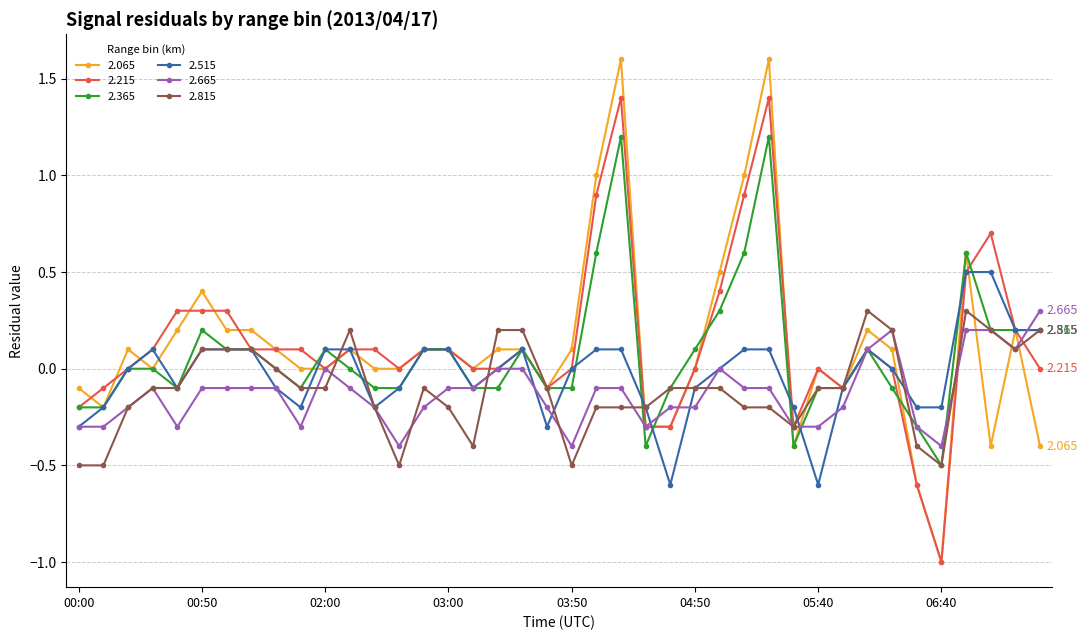

Does the chart display data point markers on the line(s)?

Yes